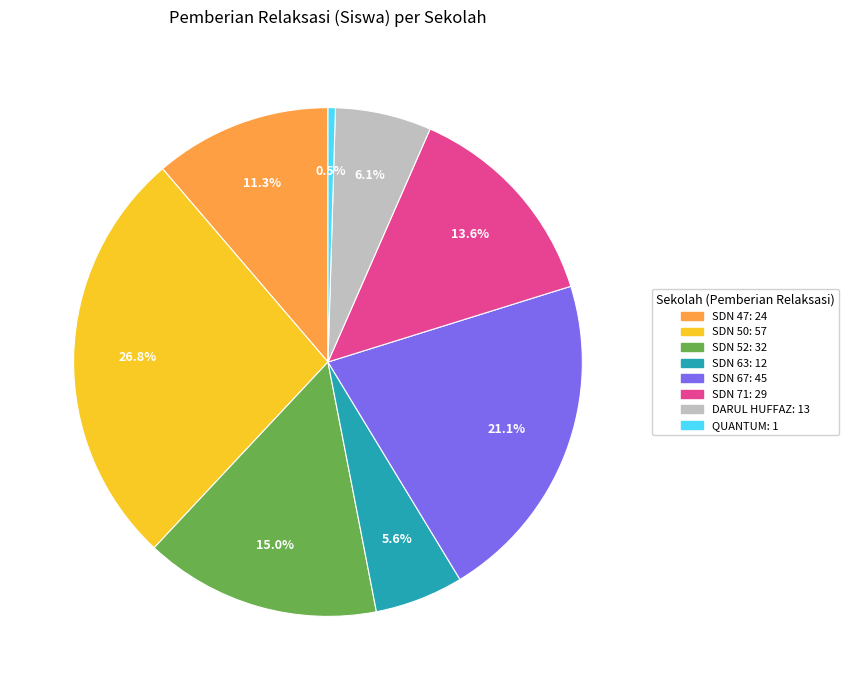

Does any single category account for the majority?

No